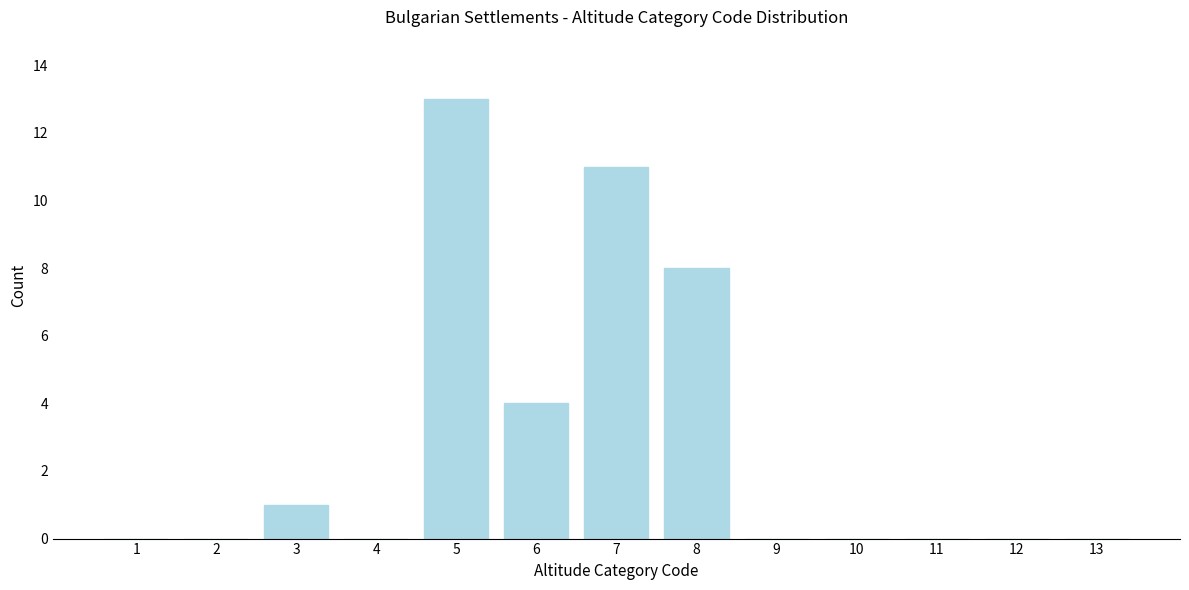

Reading left to right, what are all the values shown in this chart?

1=0	2=0	3=1	4=0	5=13	6=4	7=11	8=8	9=0	10=0	11=0	12=0	13=0